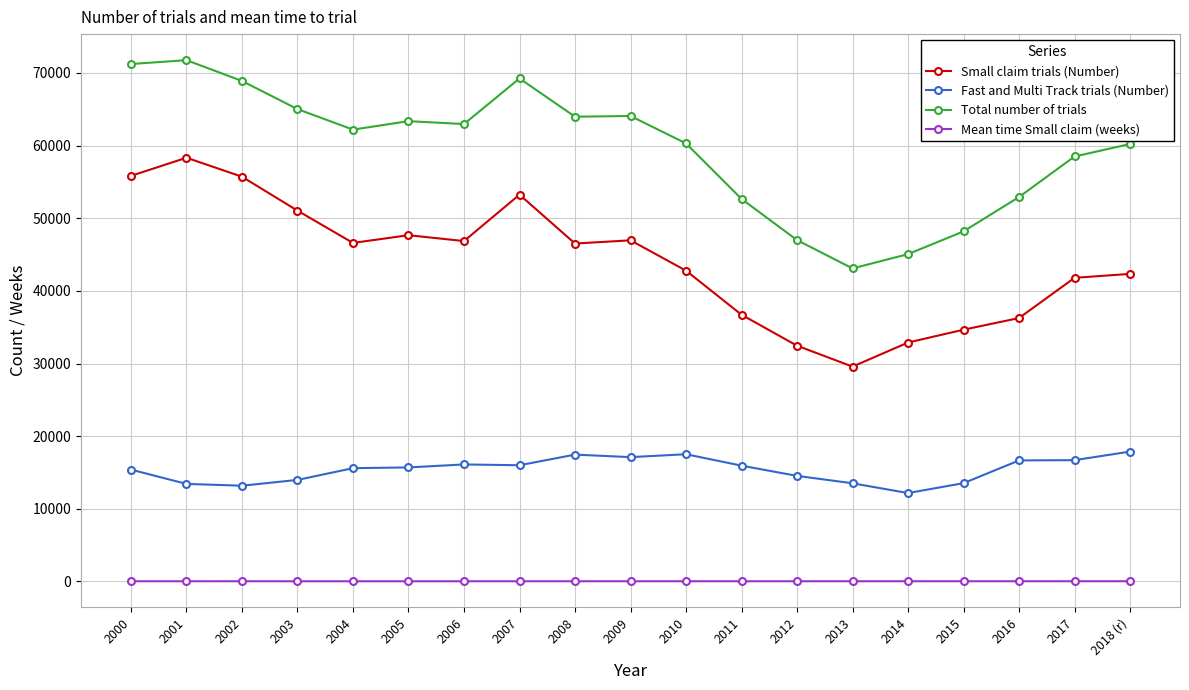

True or false: Total number of trials and Small claim trials (Number) cross at least once.

False